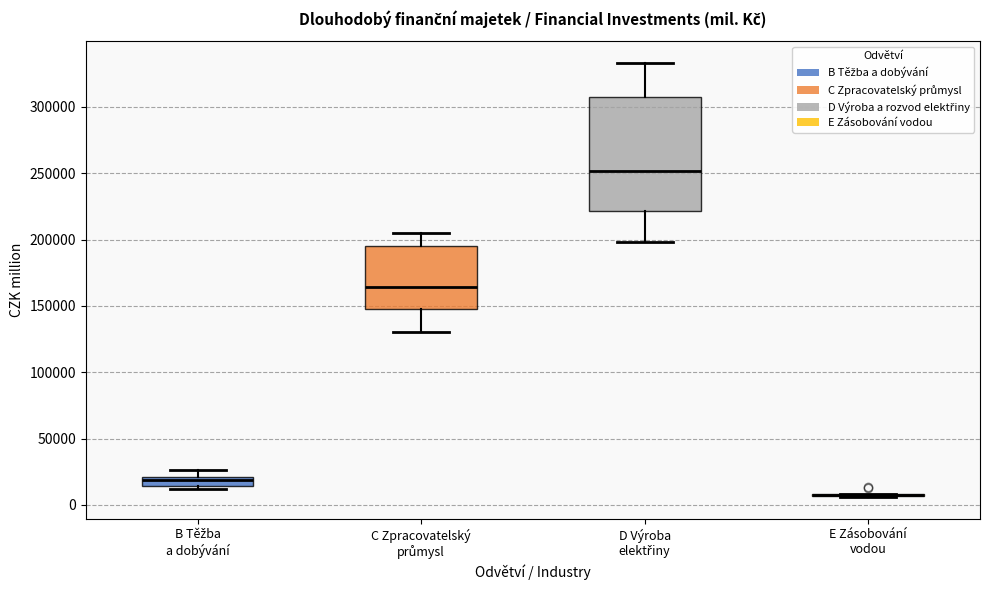

Comparing the boxes themselves (not the whiskers), which one is the tallest?

D Výroba elektřiny